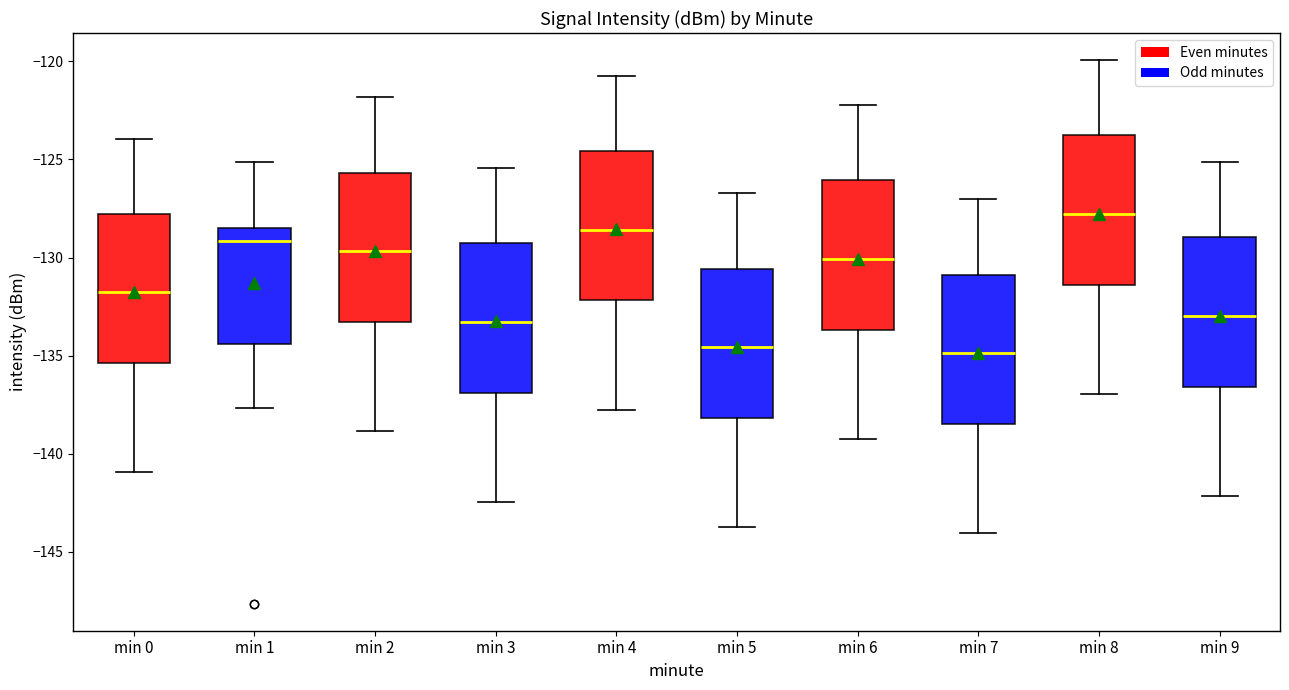

Where is the upper edge of the box for min 4 on the y-axis? The values are not printed on the chart, so give them approximately, as read against the axis.

-124.5